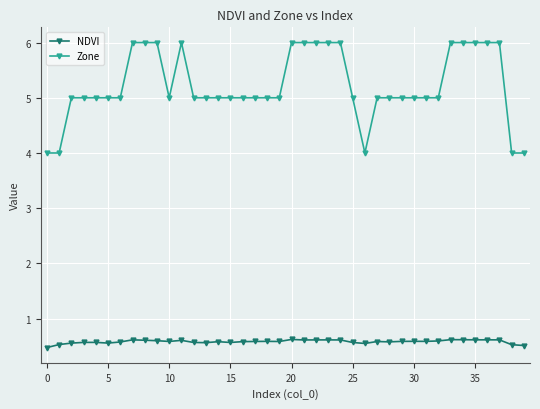

Rank the series by their maximum value, from highest to lowest.

Zone, NDVI